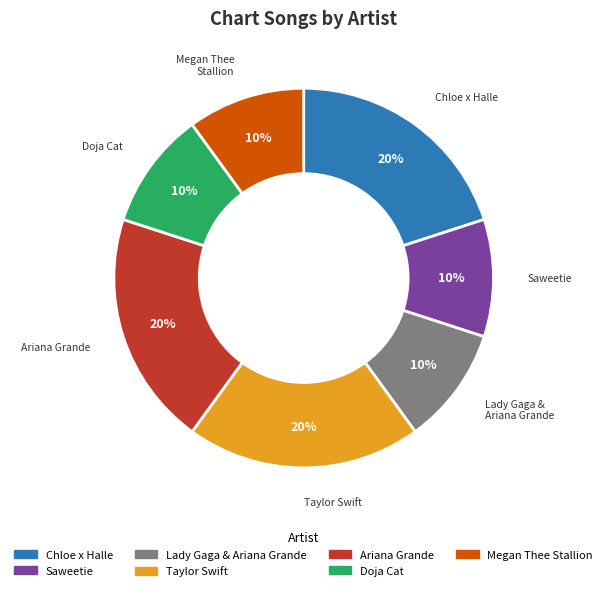

To the nearest percent, what is the difference between the largest and smallest slice percentages?

10%